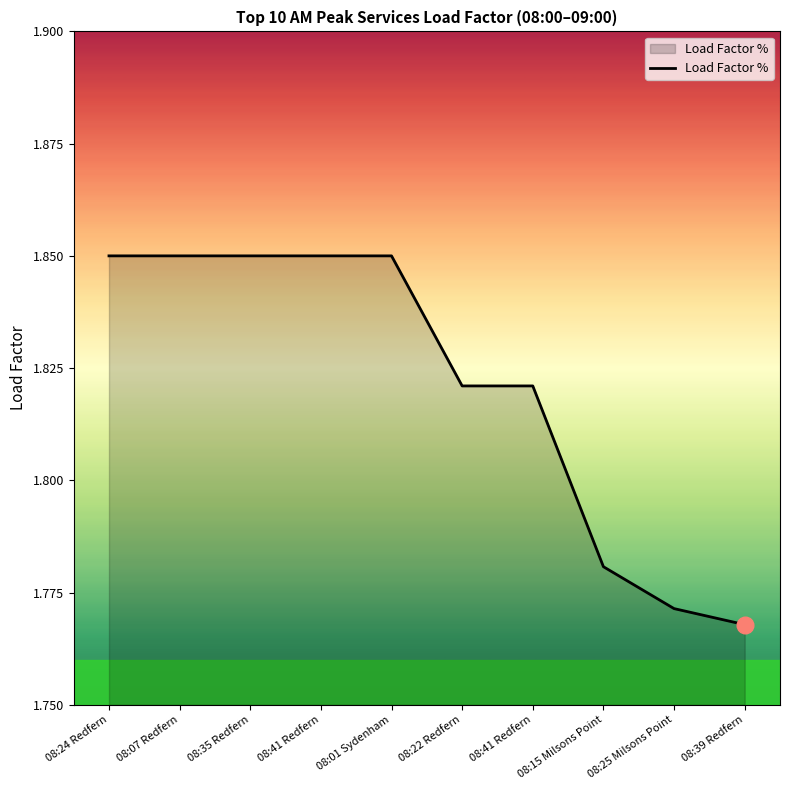

Does the chart have visible grid lines?

No